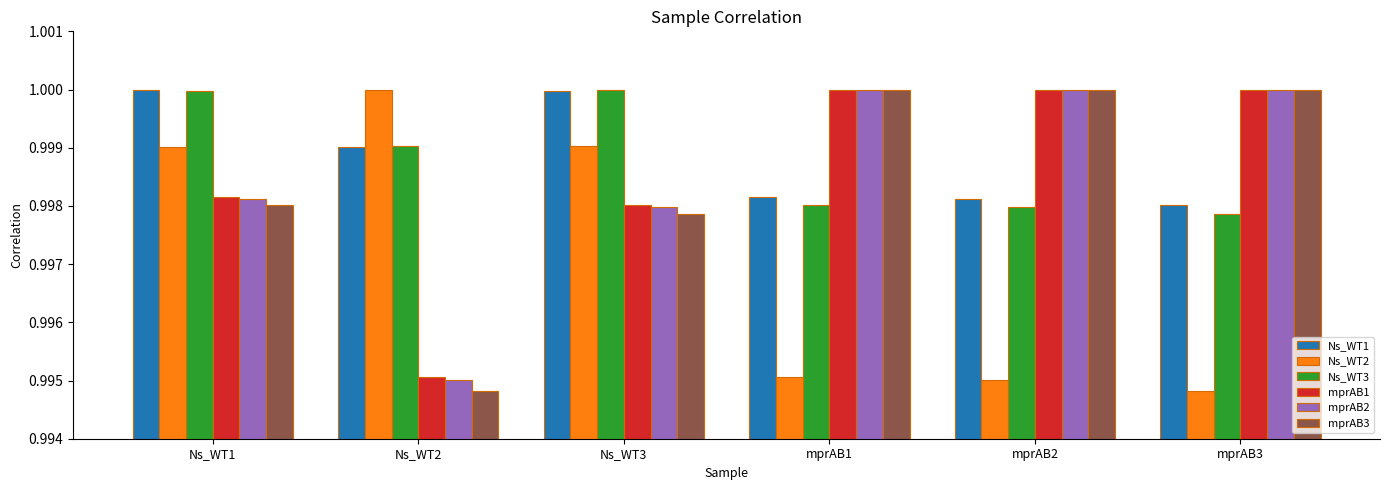

Does the chart contain any negative values?

No